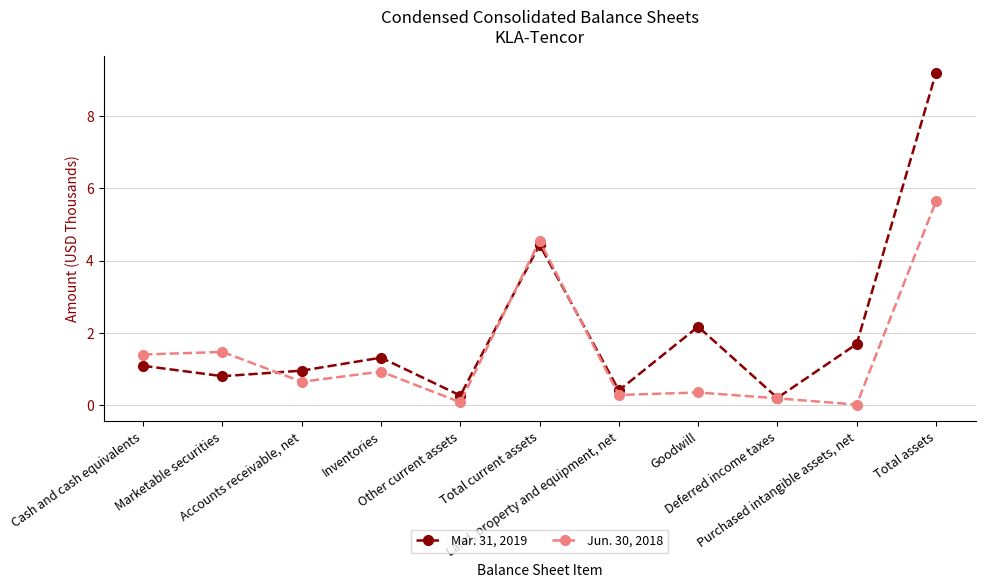

True or false: Mar. 31, 2019 has more than 0 interior local peaks.

True